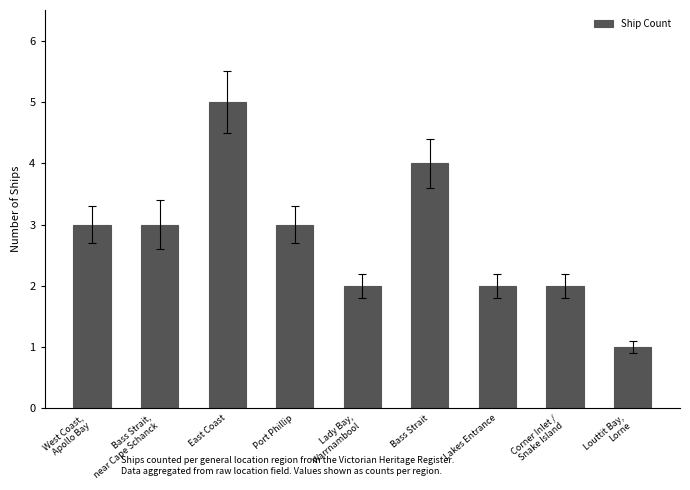

Which category has the lowest value across all series?

Louttit Bay,
Lorne